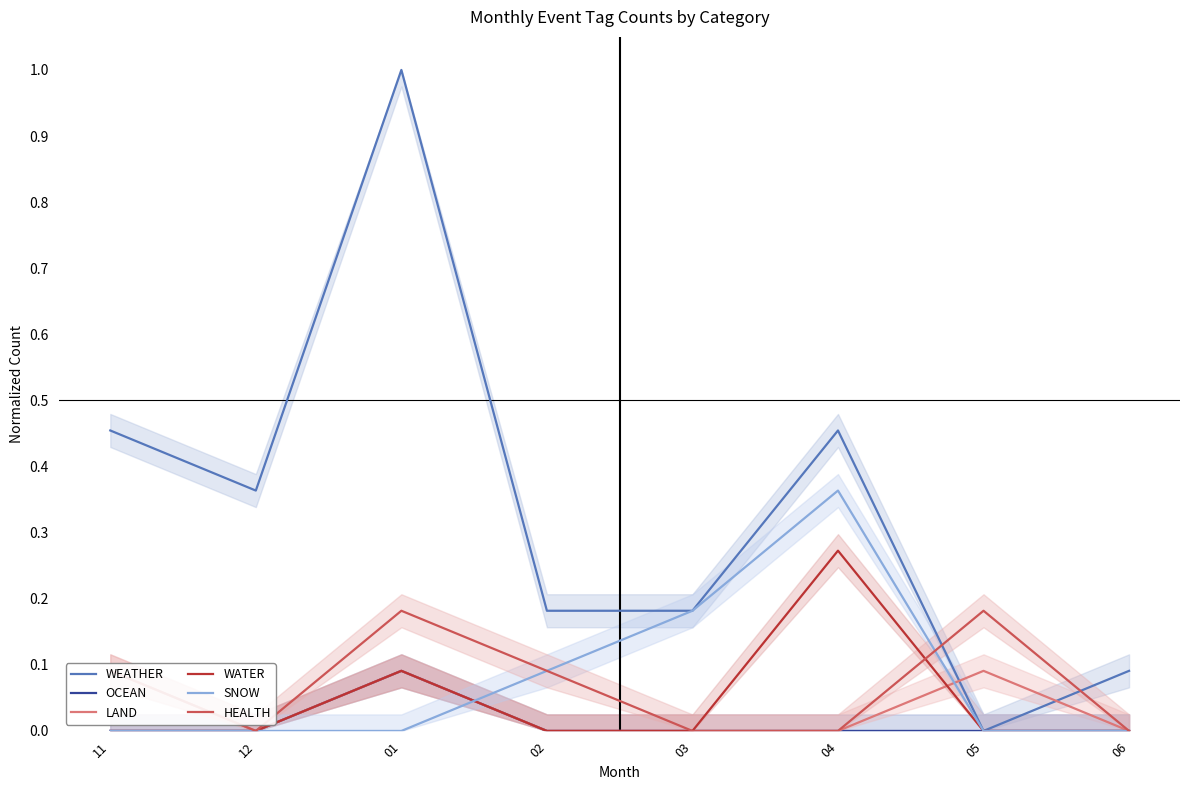

List the labels in order of SNOW value, smallest first.

11, 12, 01, 05, 06, 02, 03, 04